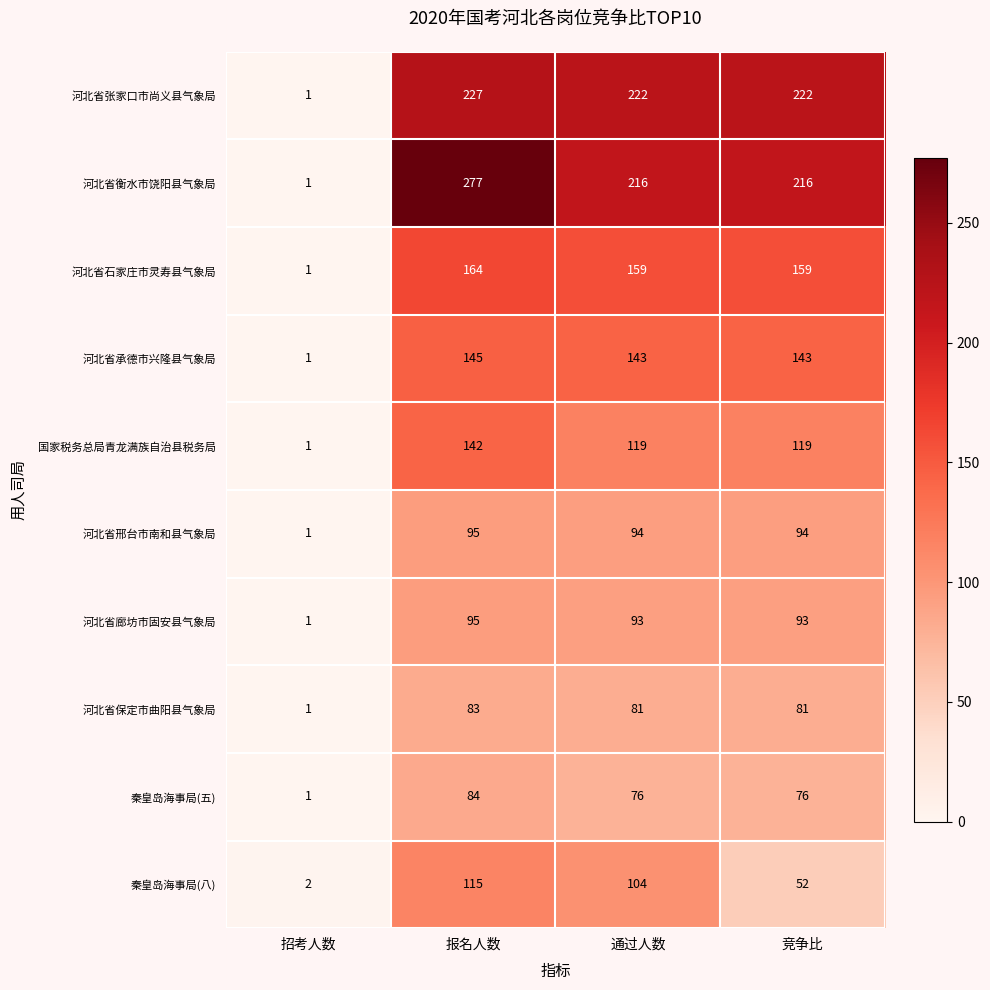

What is the greatest value displayed?

277